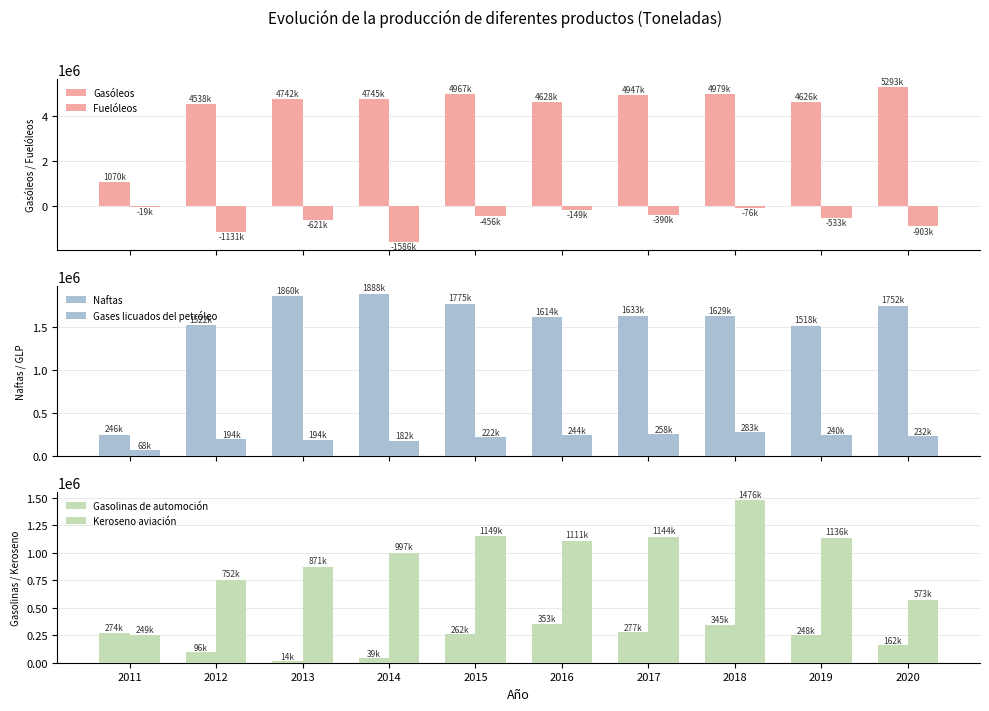

Which series changed the most between 2018 and 2019?

Fuelóleos